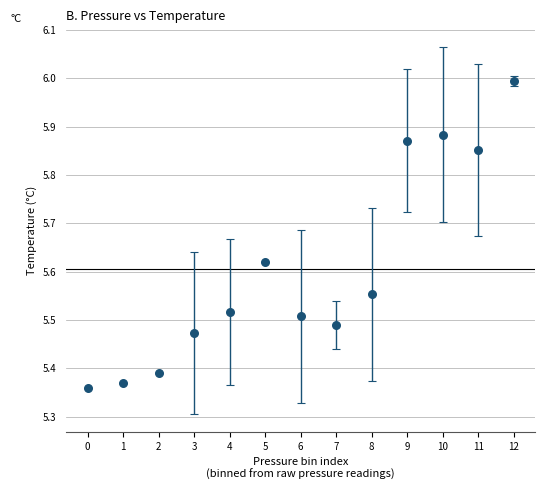

What is the range of Y values (max minus min)?

0.6